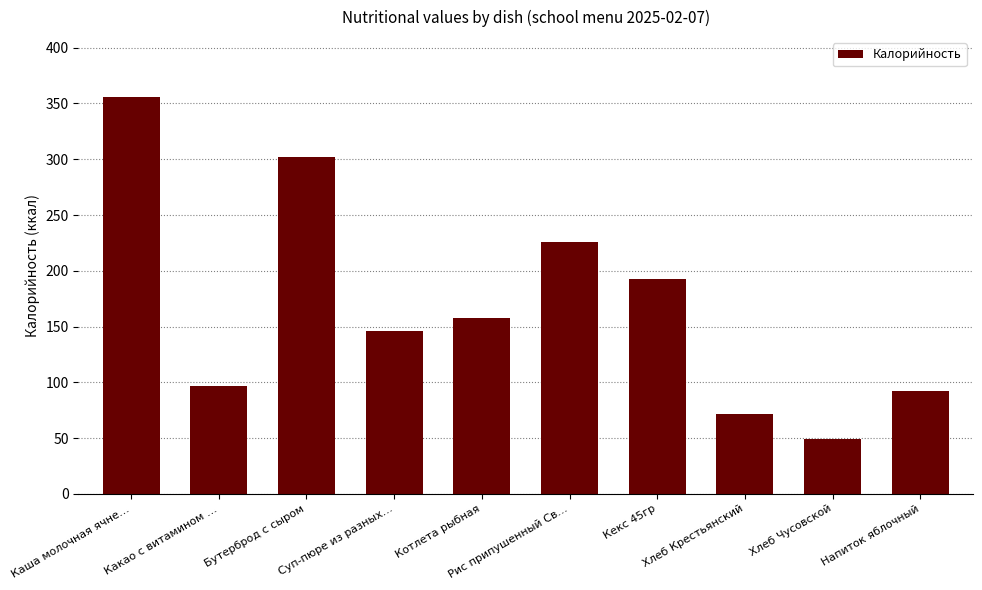

How many series are shown in this chart?

1